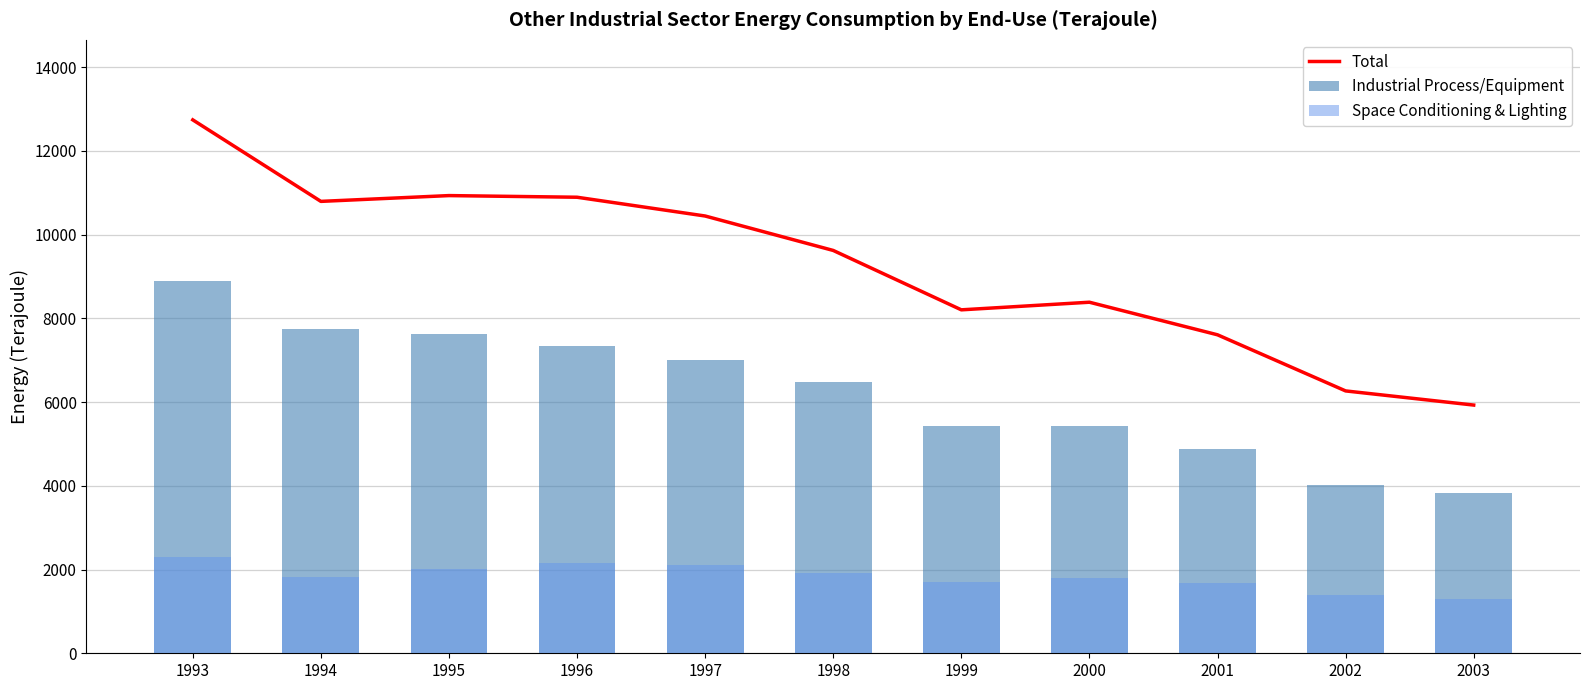

Reading right to left, list all the values displayed in this chart.

Total: 5927.1	6265.2	7605.2	8383.1	8201.4	9619.4	10442.0	10890.2	10929.5	10791.2	12737.7
Industrial Process/Equipment: 3819.6	4016.0	4871.5	5428.1	5430.6	6470.3	7012.3	7345.5	7630.3	7741.6	8900.8
Space Conditioning & Lighting: 1307.0	1401.5	1673.1	1796.7	1708.4	1922.4	2103.3	2151.4	2010.8	1830.2	2292.0